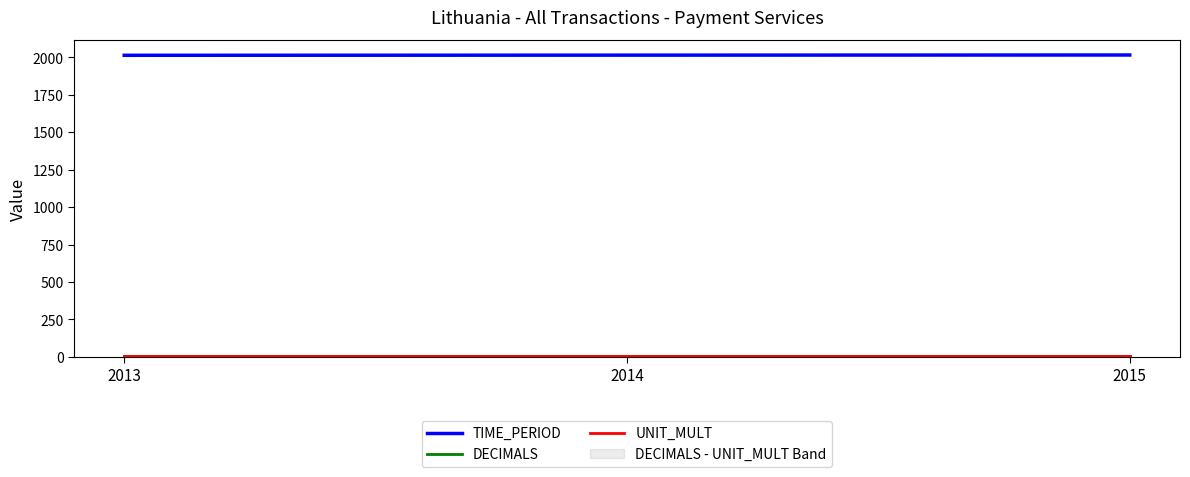

Count the TIME_PERIOD values in the range 2013 to 2015.

3